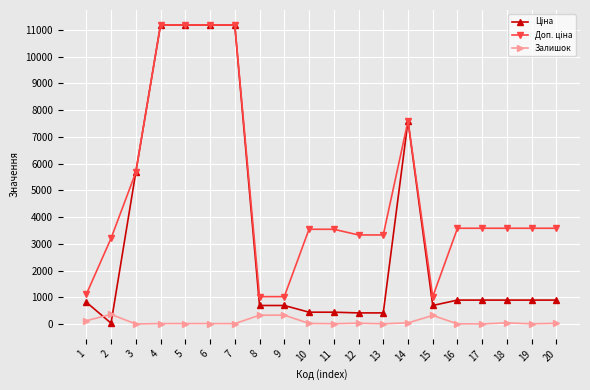

What is the difference between the highest and lowest values at 9?

691.6